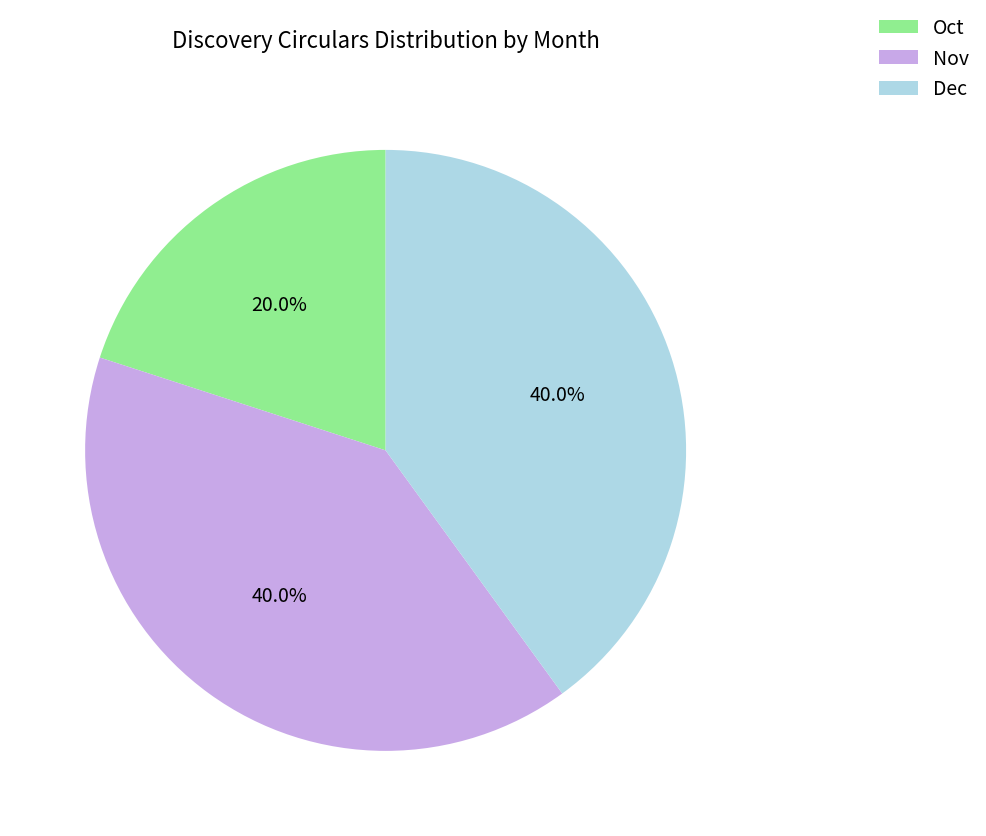

What percentage is NOT represented by Oct?

80.0%